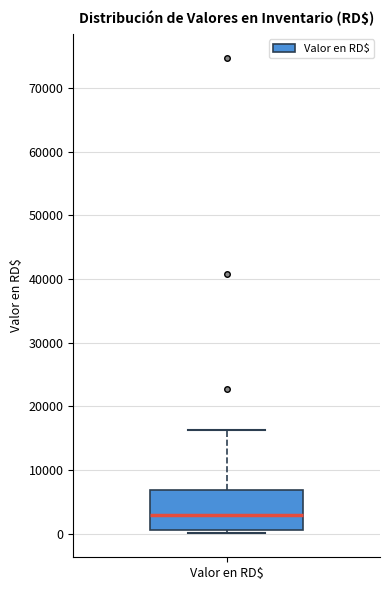

Where is the upper edge of the box for Valor en RD$ on the y-axis? The values are not printed on the chart, so give them approximately, as read against the axis.

7000